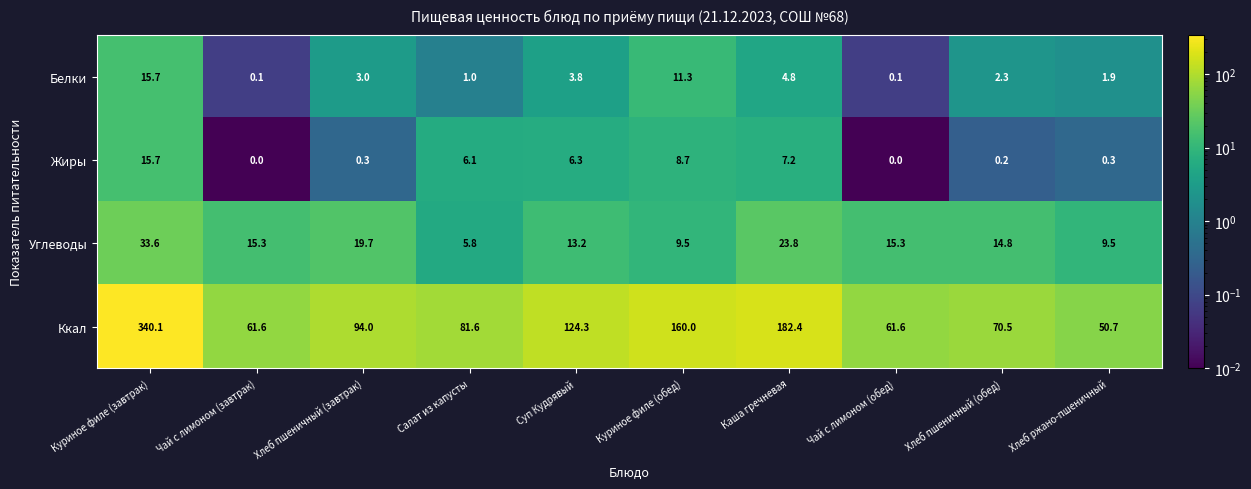

At which label does Ккал first exceed 94?

Куриное филе (завтрак)